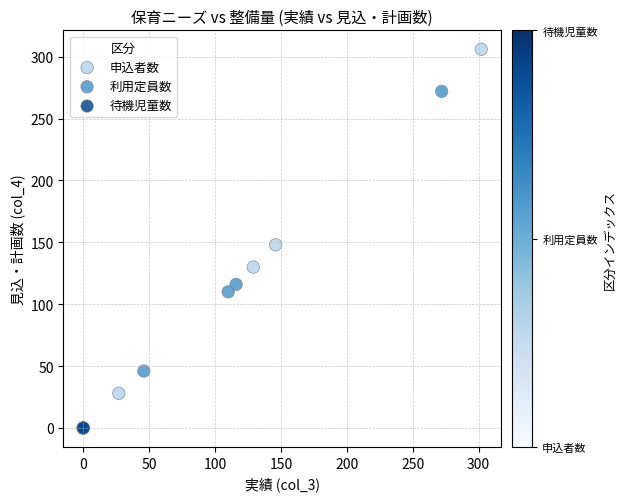

Which series reaches the minimum Y coordinate?

待機児童数